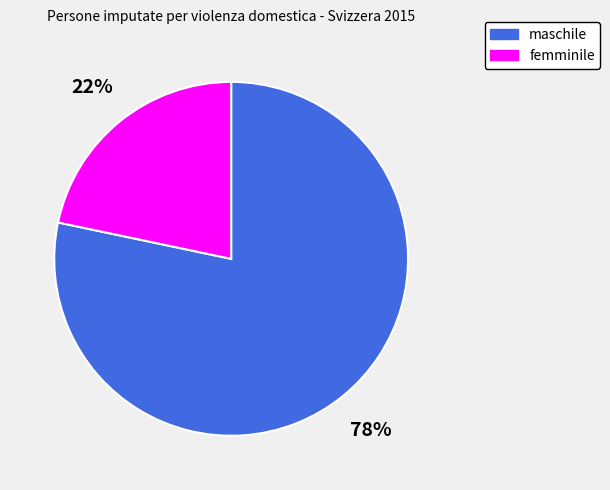

What is the largest slice in the pie chart?

maschile